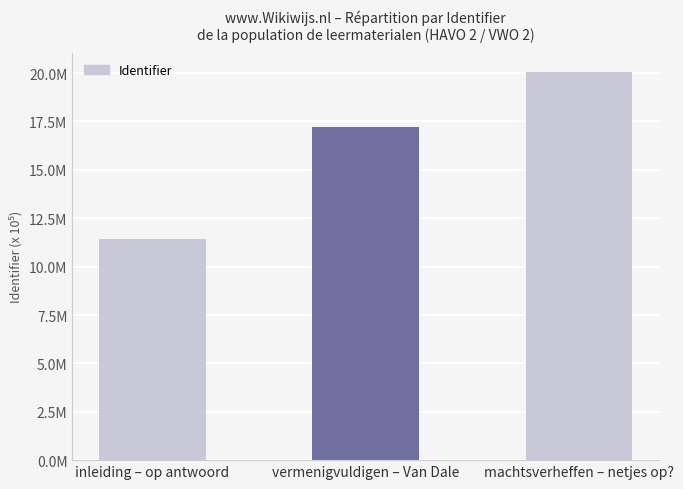

What is the smallest value displayed?

11440006